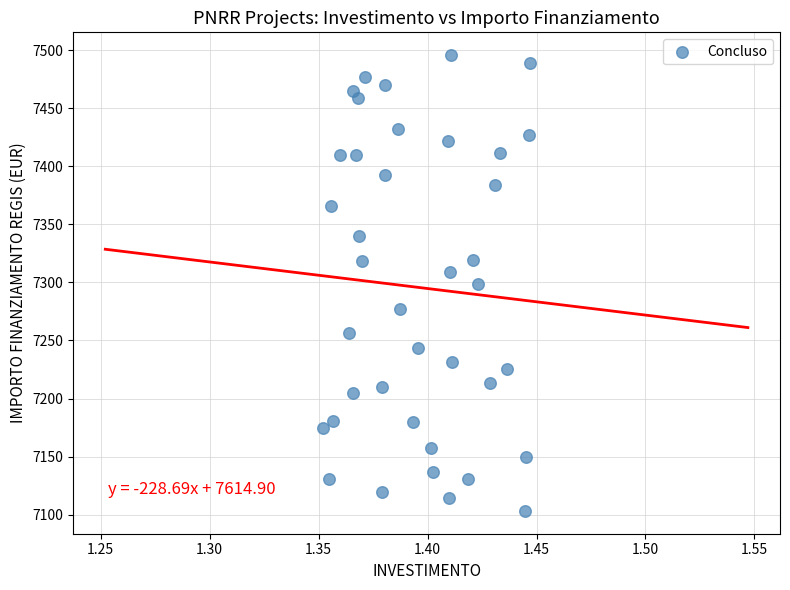

What is the range of Y values (max minus min)?

392.5